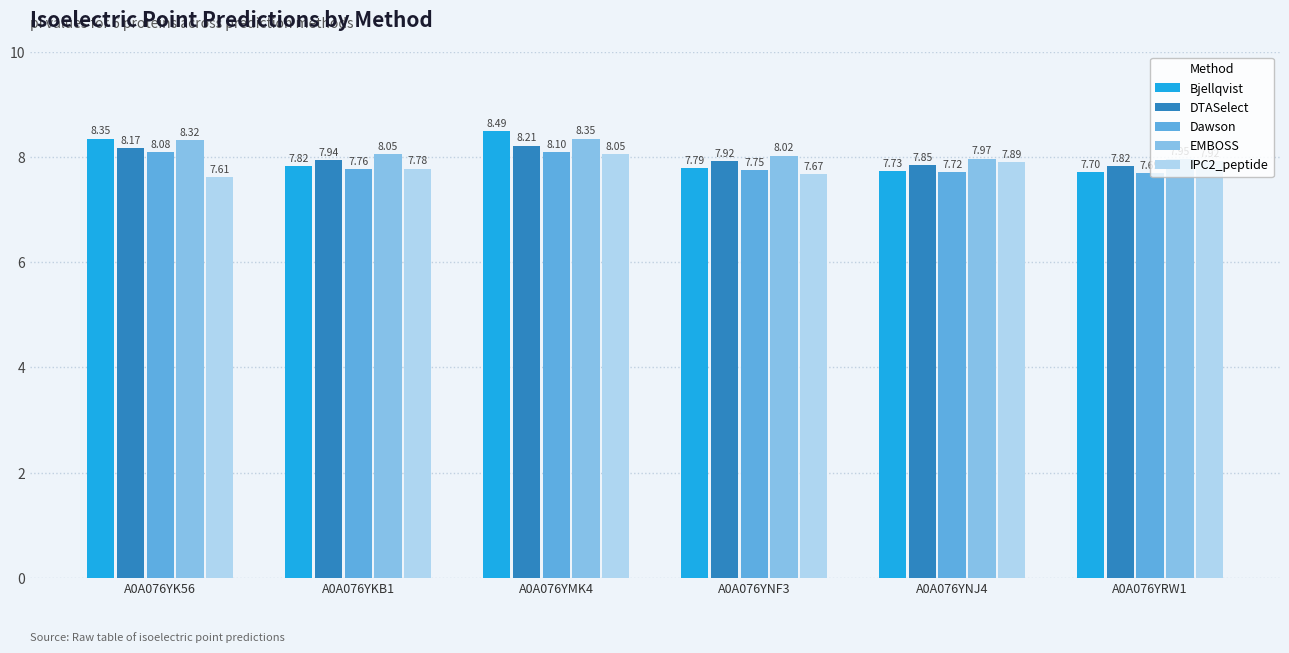

What is the average value of the EMBOSS series?

8.1